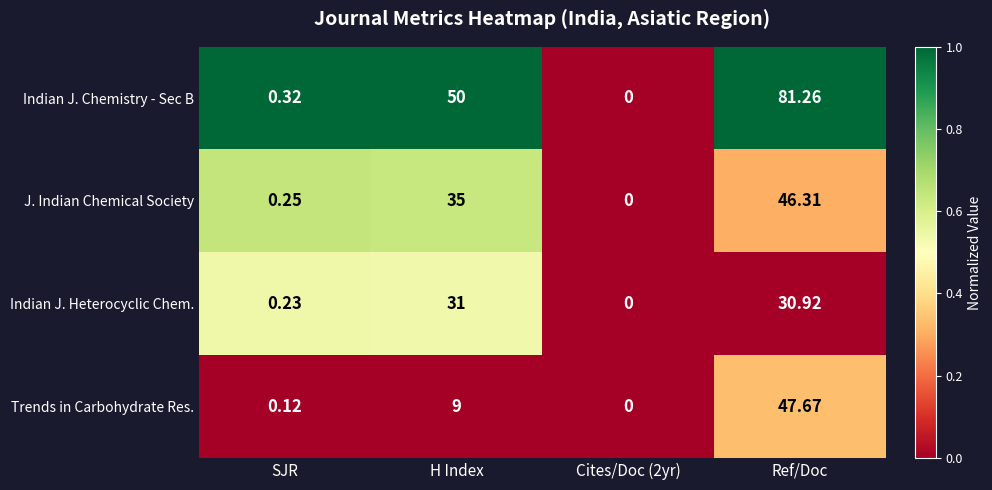

Which category has the highest value in the Trends in Carbohydrate Res. series?

Ref/Doc